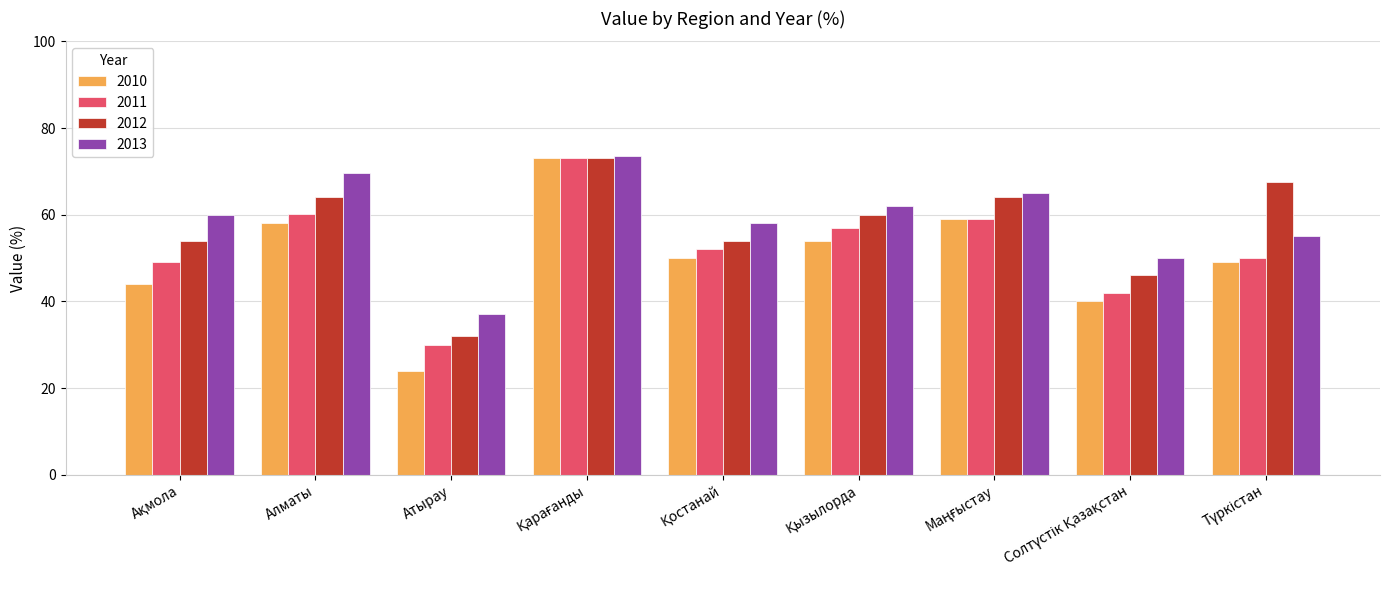

What is the smallest value displayed?

24.0